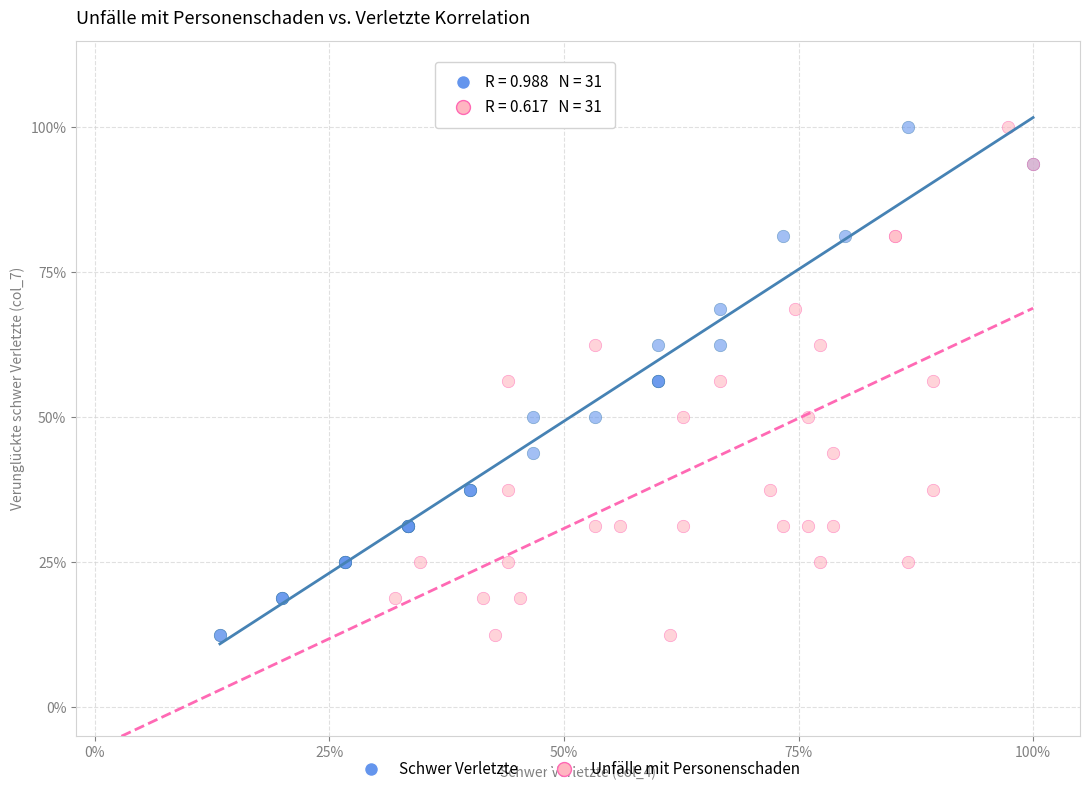

What are all the series names shown in the legend?

Schwer Verletzte, Unfälle mit Personenschaden